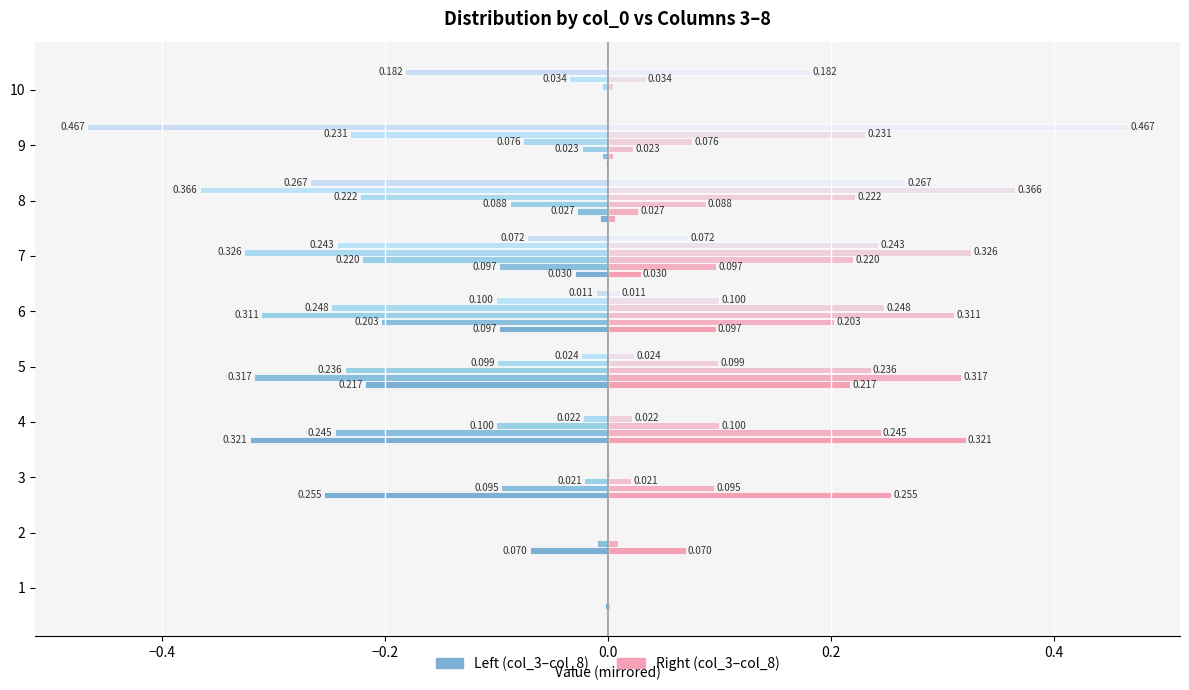

How many distinct data groups are displayed?

12